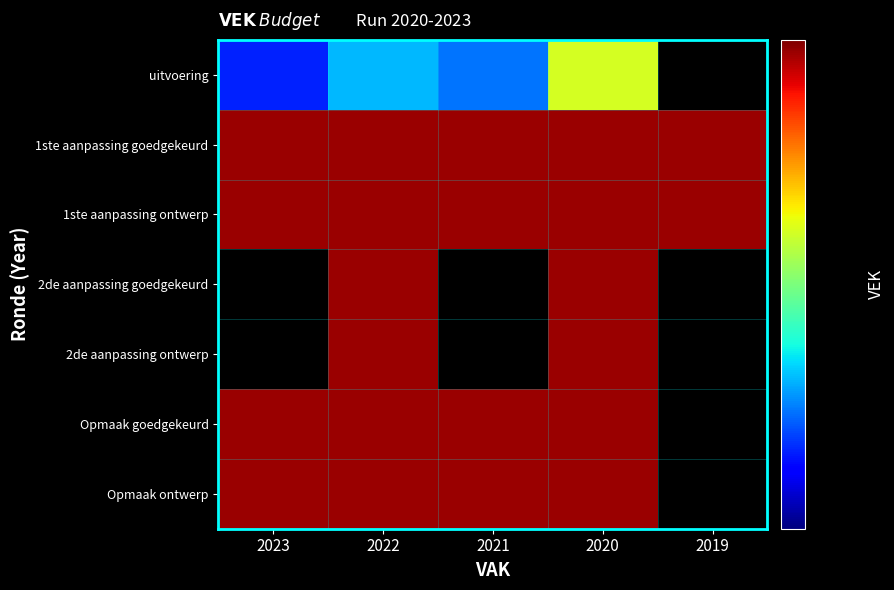

List the labels in order of 1ste aanpassing goedgekeurd value, smallest first.

2023, 2022, 2021, 2020, 2019